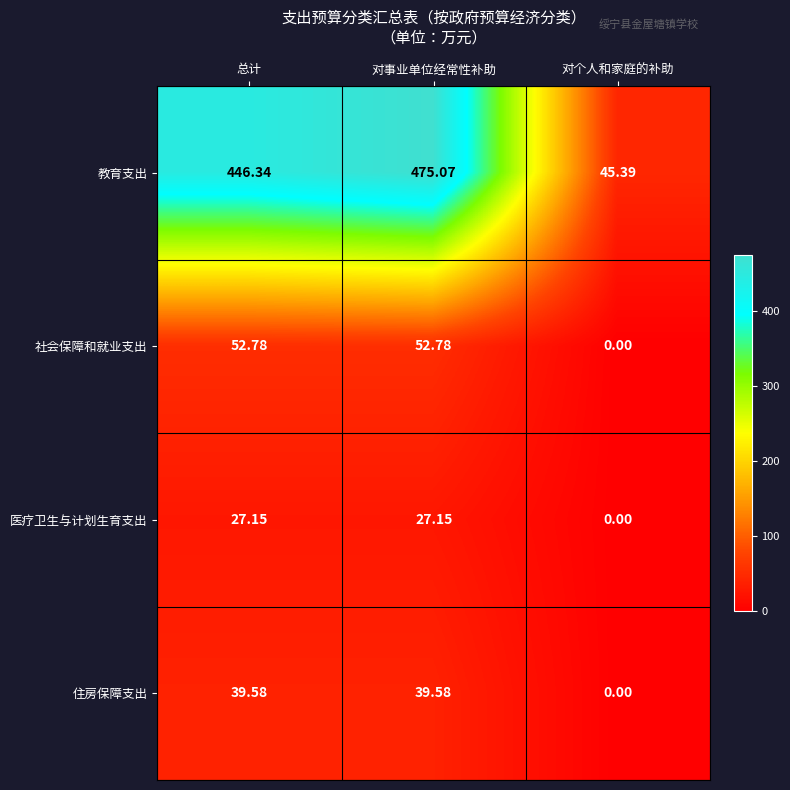

What is the spread (max minus min) of values at 总计?

419.2